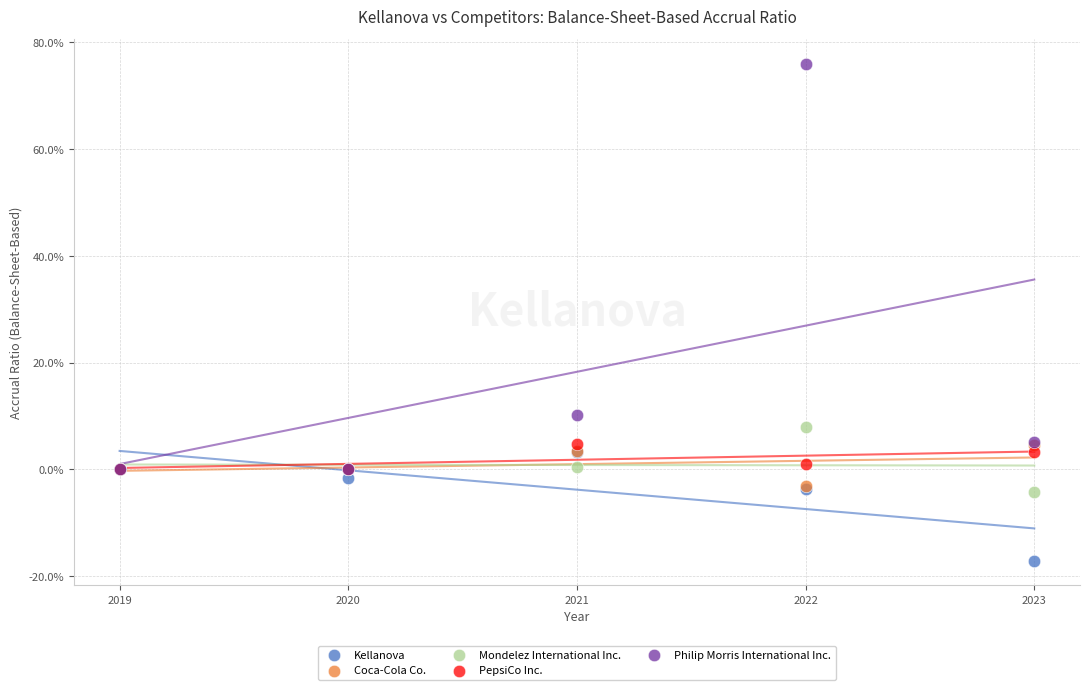

Which series reaches the minimum Y coordinate?

Kellanova